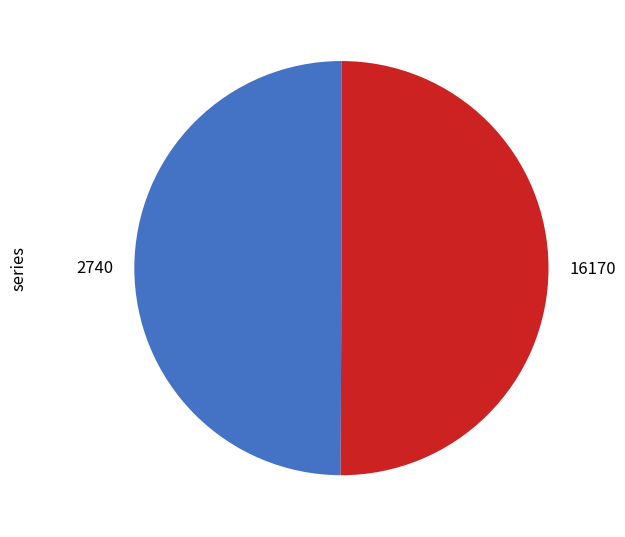

Do 16170 and 2740 together represent more than half of the pie?

Yes